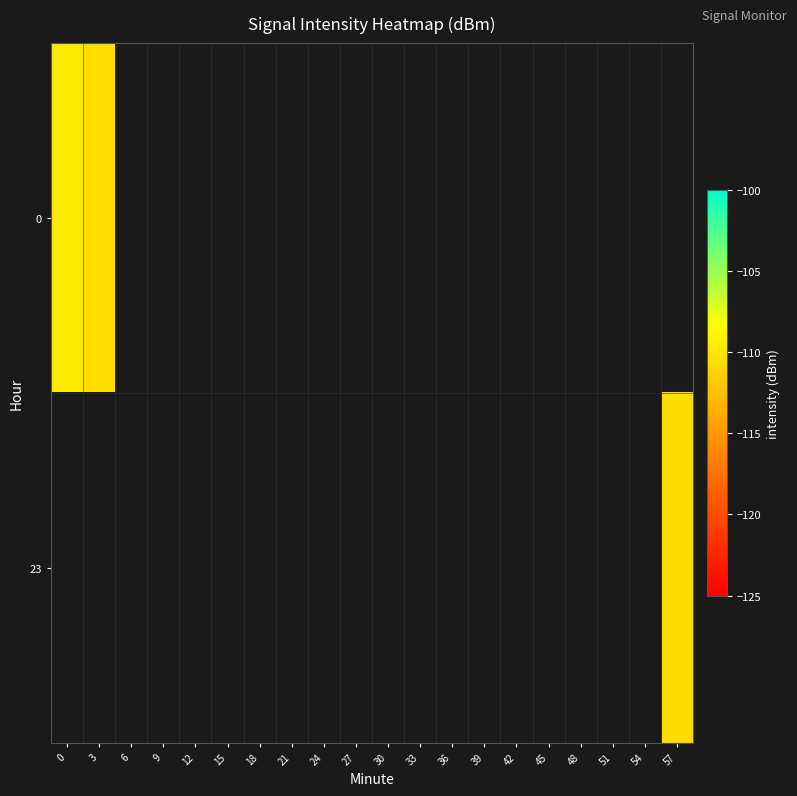

What is the minimum value shown in the chart?

-110.6